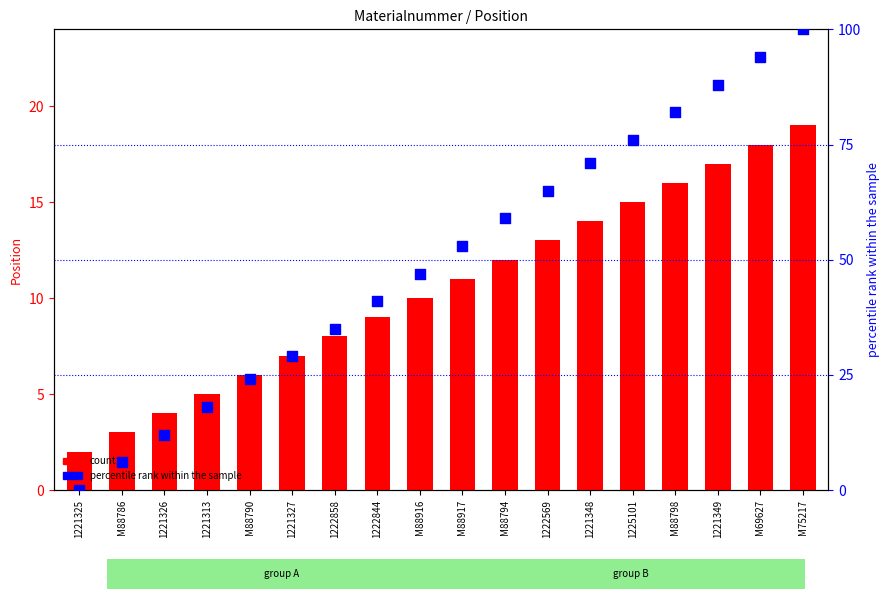

Which series contains the lowest Y value?

percentile rank within the sample